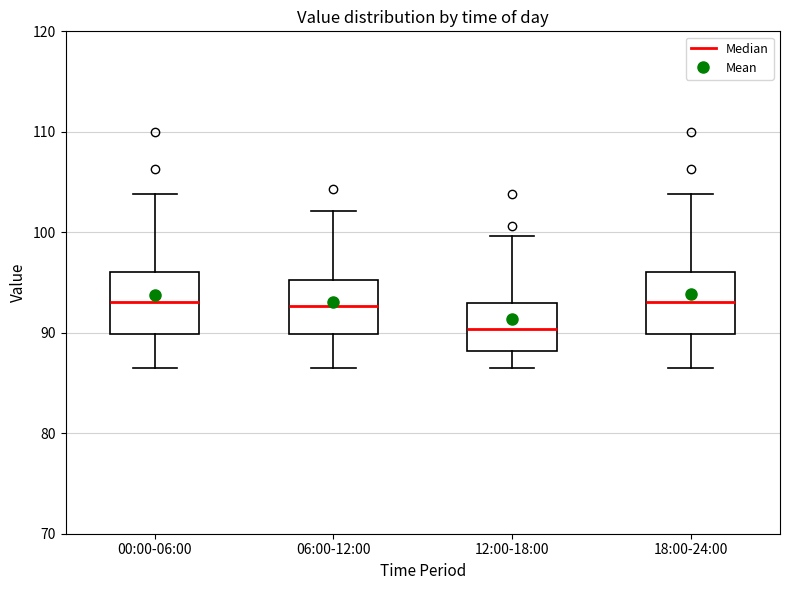

Reading left to right, read every box against the y-axis: the position of its median line, the range the box covers, and the ends of its whiskers. The values are not printed on the chart, so give them approximately, as read against the axis.

00:00-06:00: median 93, box 90 to 96, whiskers 87 to 104
06:00-12:00: median 93, box 90 to 95, whiskers 87 to 102
12:00-18:00: median 90, box 88 to 93, whiskers 87 to 100
18:00-24:00: median 93, box 90 to 96, whiskers 87 to 104